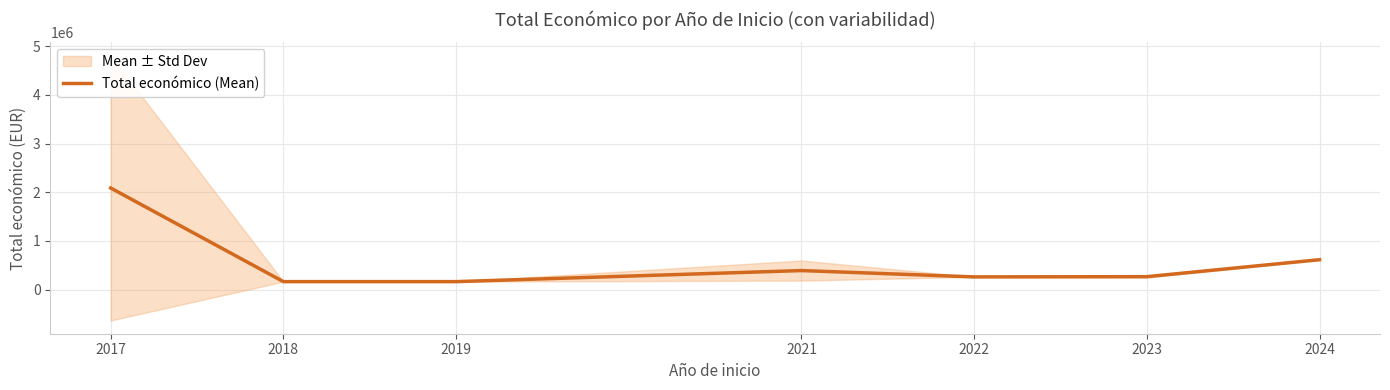

List the labels in order of value, largest first.

2017, 2024, 2021, 2023, 2022, 2019, 2018